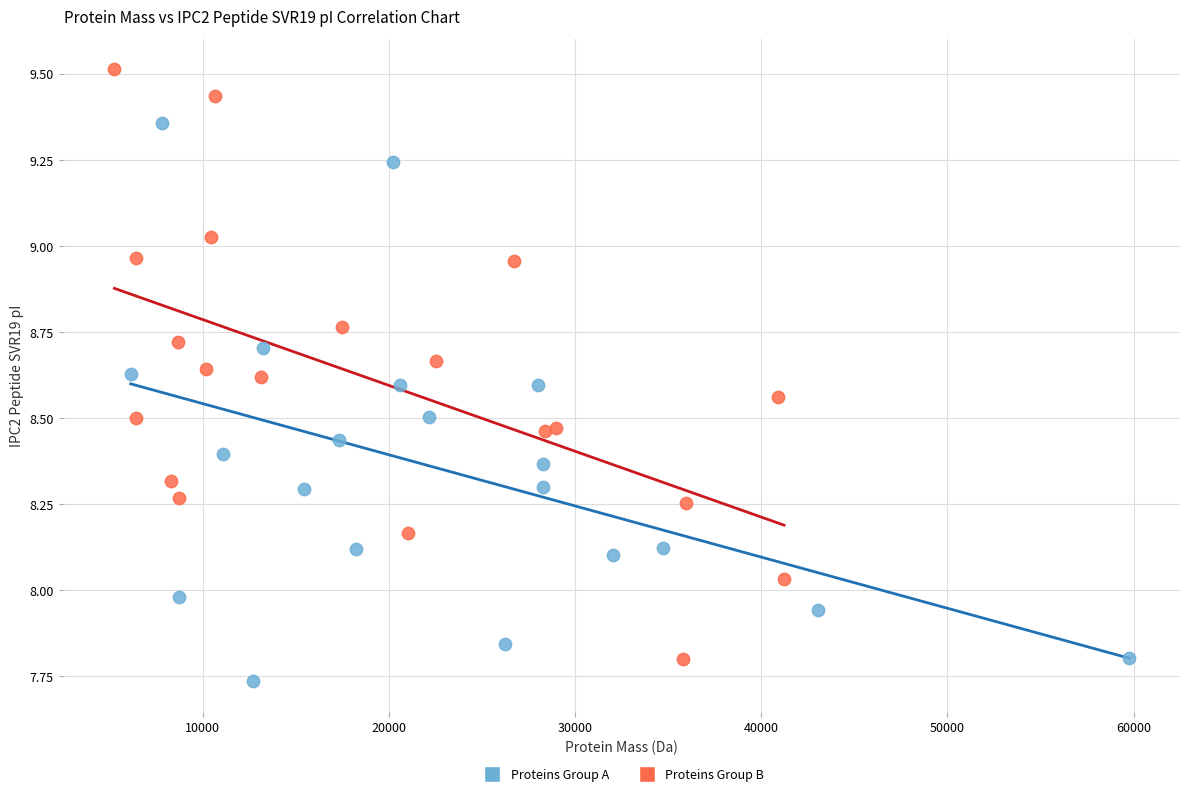

Which series contains the highest Y value?

Proteins Group B